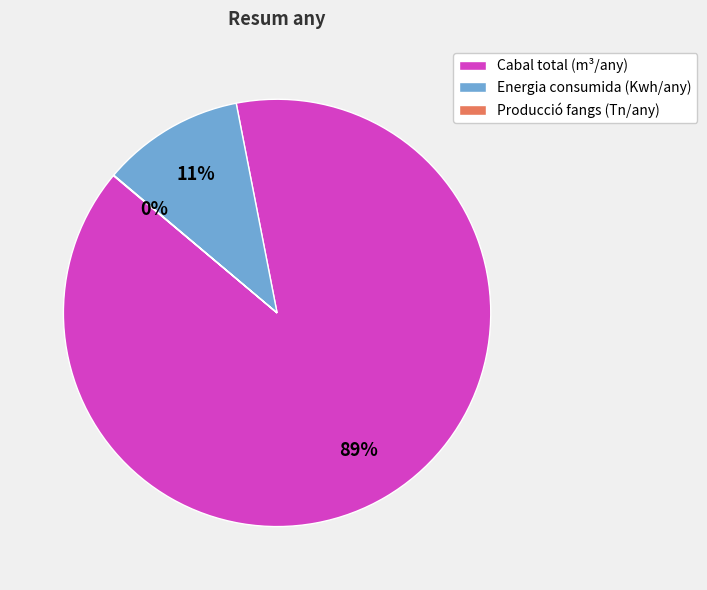

To the nearest percent, what percentage of the pie is Energia consumida (Kwh/any)?

11%